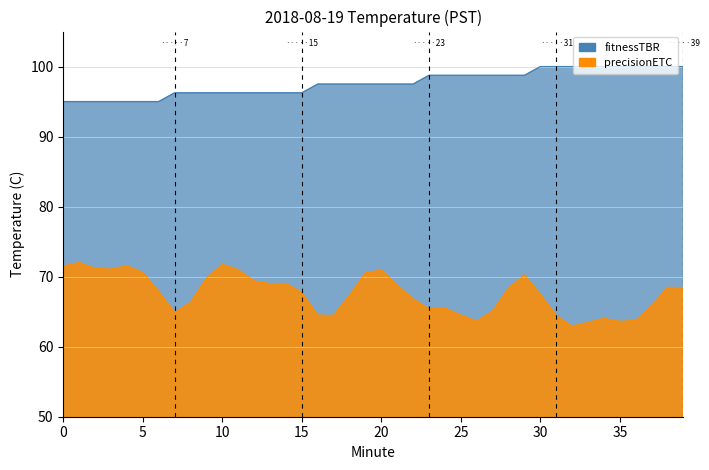

How many distinct data groups are displayed?

1